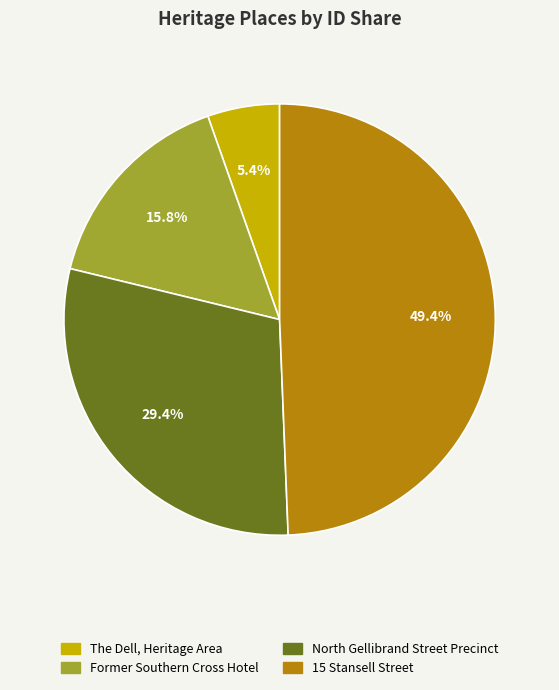

Count the number of slices in the pie.

4